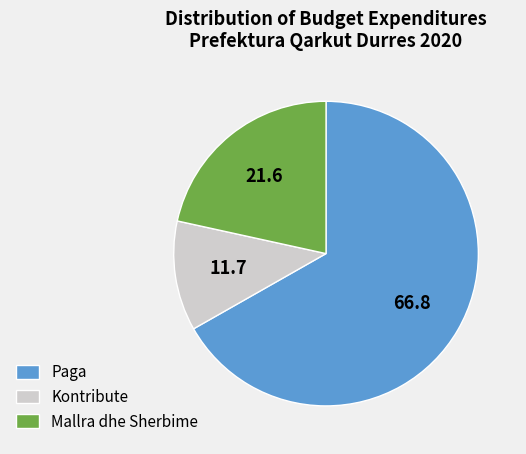

Which category has the biggest portion of the pie?

Paga